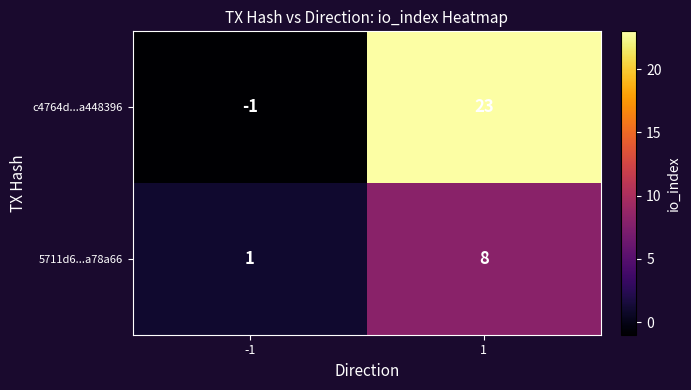

Which label corresponds to the smallest value in the chart?

-1